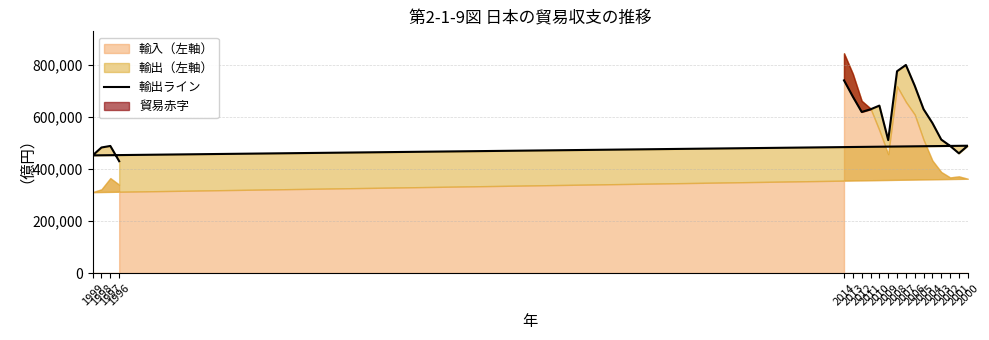

Reading right to left, extract all data points from this chart.

2014=741016	2013=678290	2012=619568	2011=629653	2010=643914	2009=511216	2008=776111	2007=800236	2006=720268	2005=630094	2004=577036	2003=513292	2002=489029	2001=460367	2000=489635	1999=452547	1998=482899	1997=488801	1996=430153